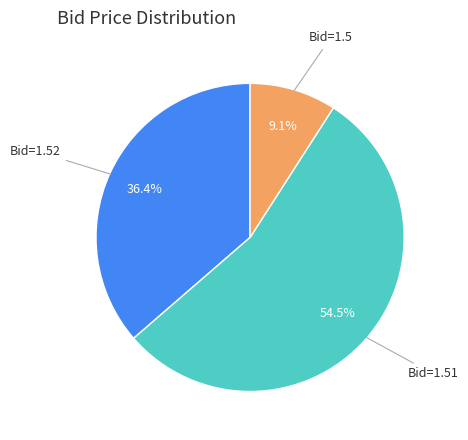

Does any single category account for the majority?

Yes